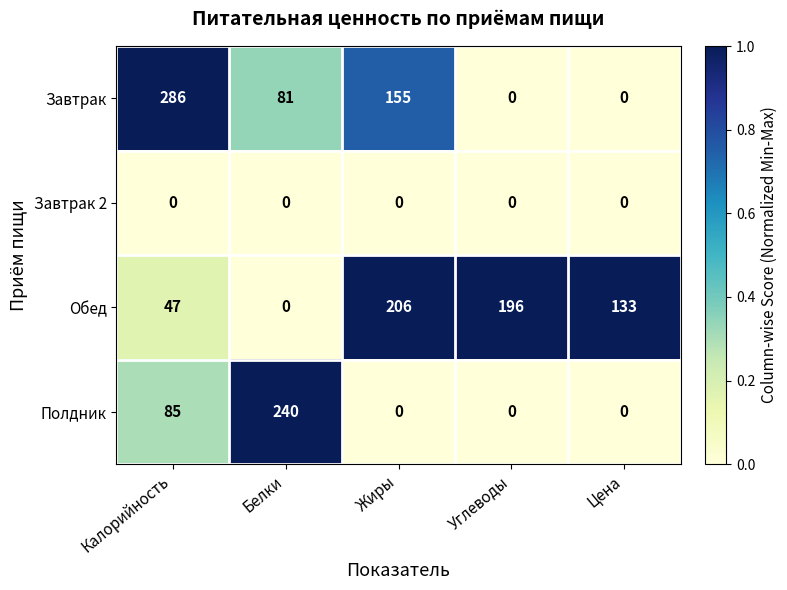

Which series has the largest total across all categories?

Обед